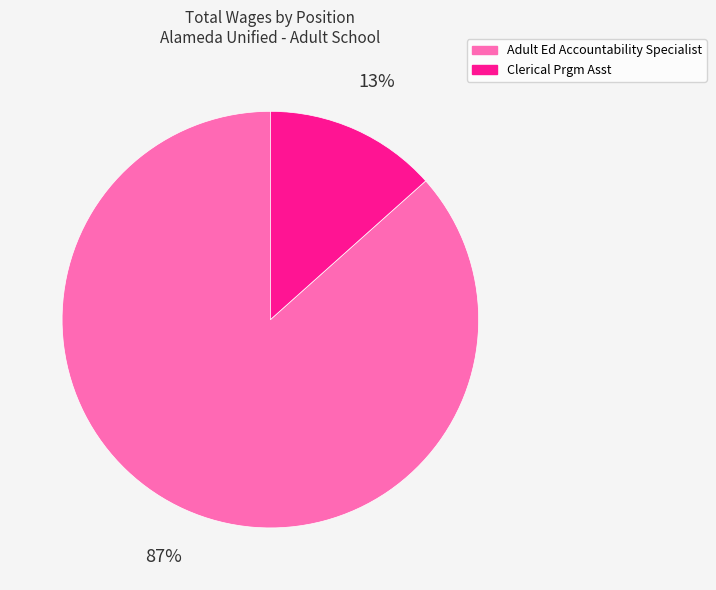

Which slice is the largest?

Adult Ed Accountability Specialist